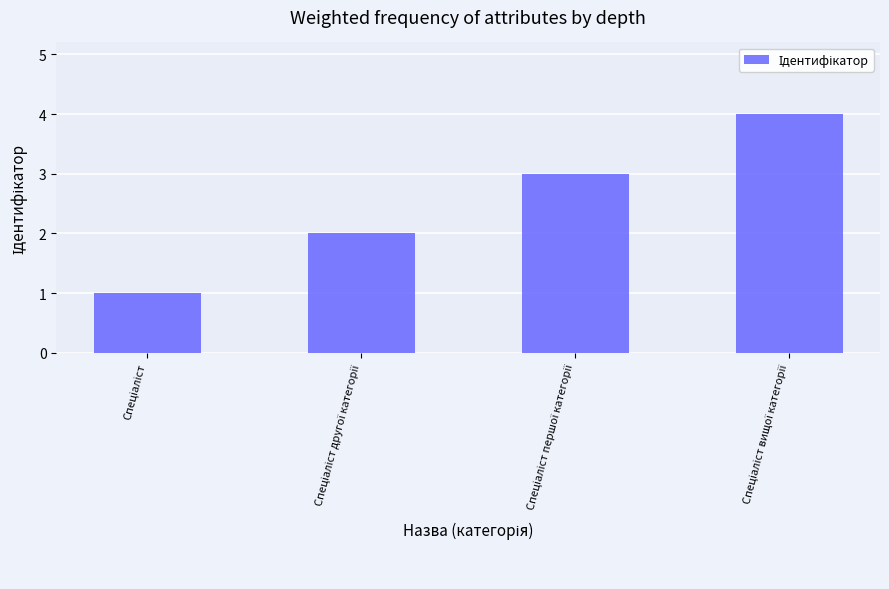

What is the sum of all values?

10